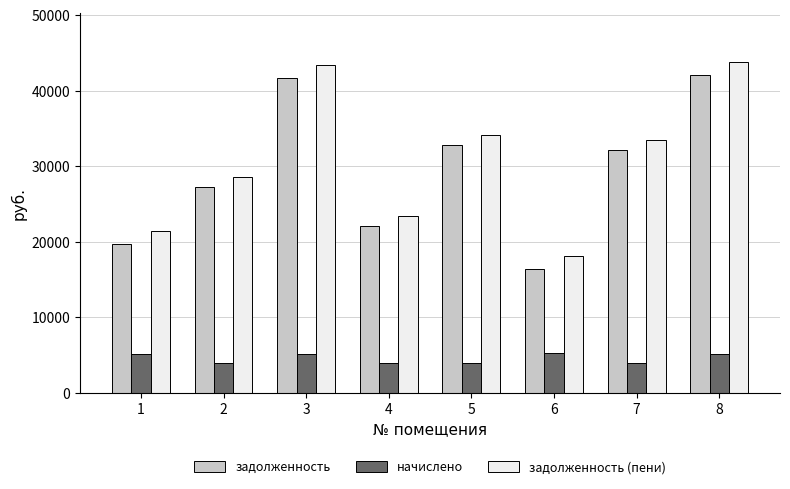

What is the total value across all series at 1?

46283.2